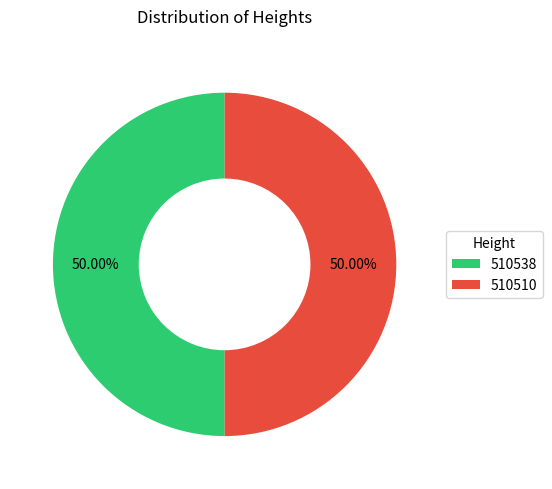

What is the ratio of the value at 510538 to the value at 510510?

1.0